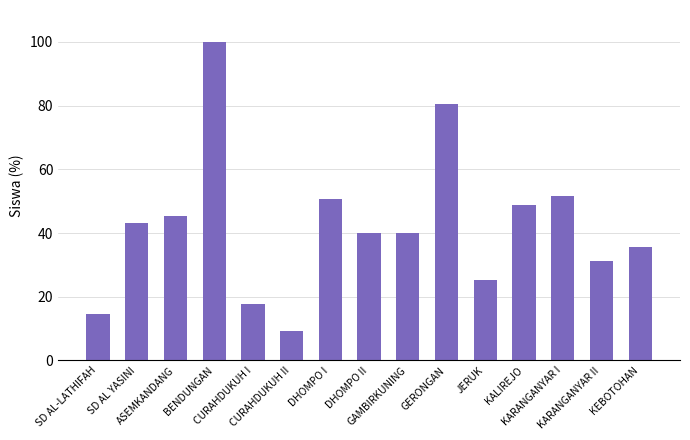

What is the label of the 7th bar from the right?

GAMBIRKUNING